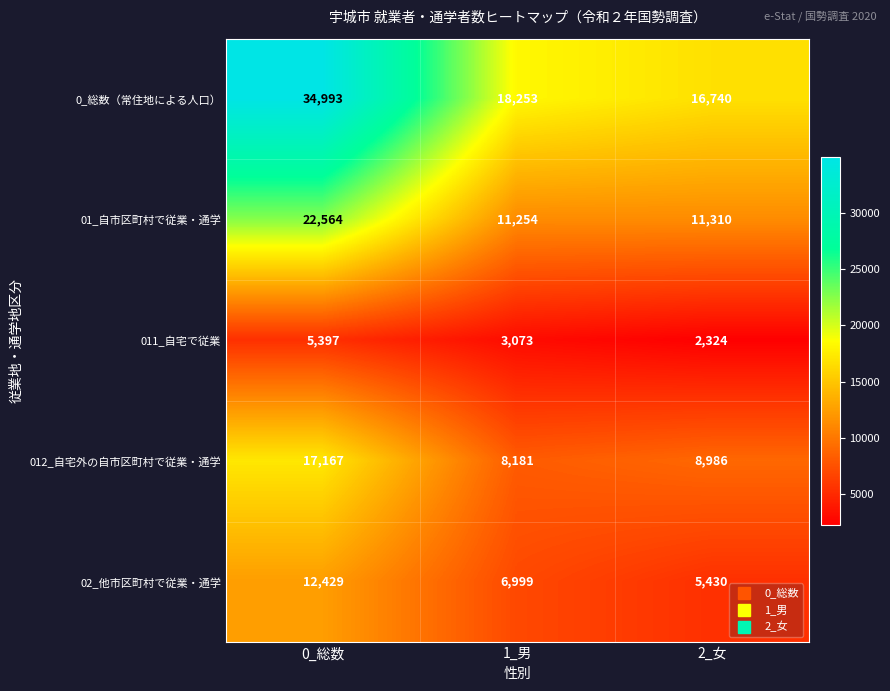

Reading left to right, list all the values displayed in this chart.

0_総数（常住地による人口）: 34993	18253	16740
01_自市区町村で従業・通学: 22564	11254	11310
011_自宅で従業: 5397	3073	2324
012_自宅外の自市区町村で従業・通学: 17167	8181	8986
02_他市区町村で従業・通学: 12429	6999	5430